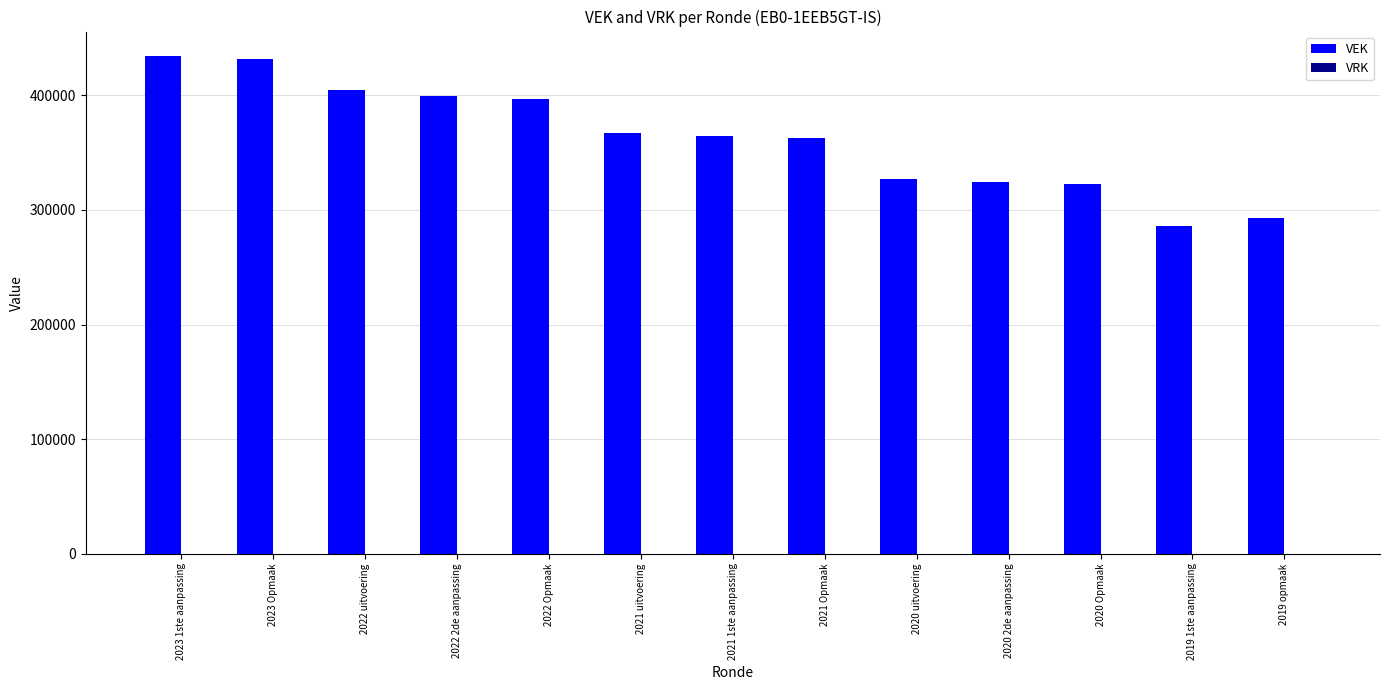

What is the label of the 7th bar from the left?

2021 1ste aanpassing